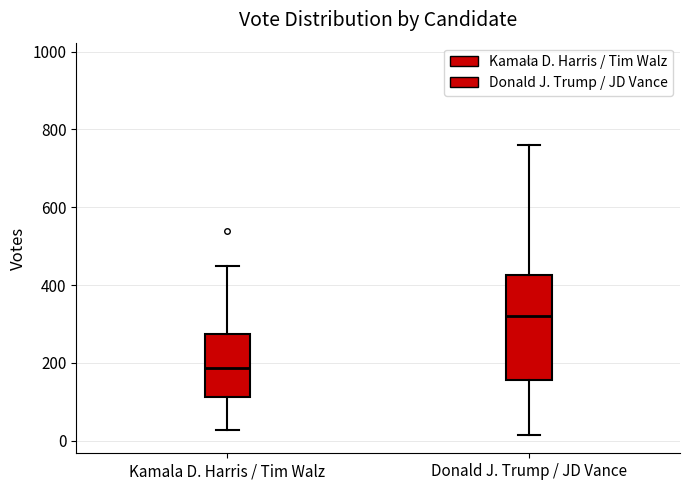

Which box is the tallest, from its lower edge to its upper edge?

Donald J. Trump / JD Vance